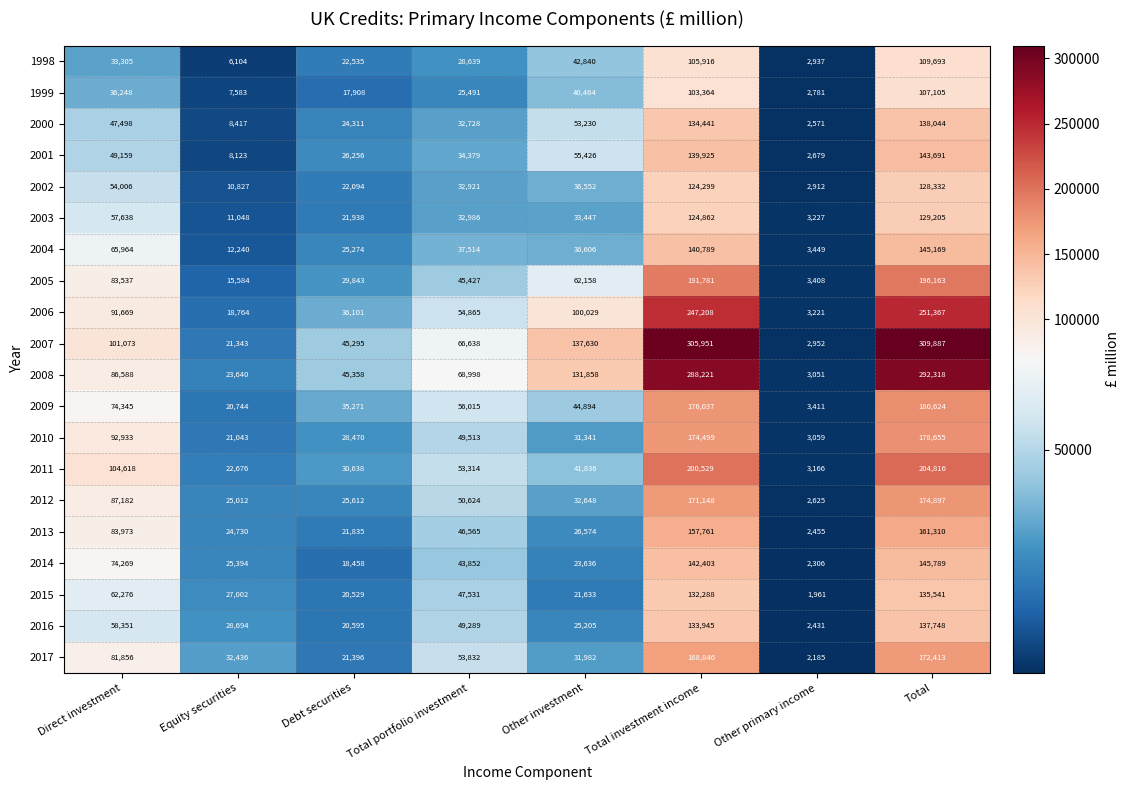

Read the 2008 value at Total portfolio investment.

68998